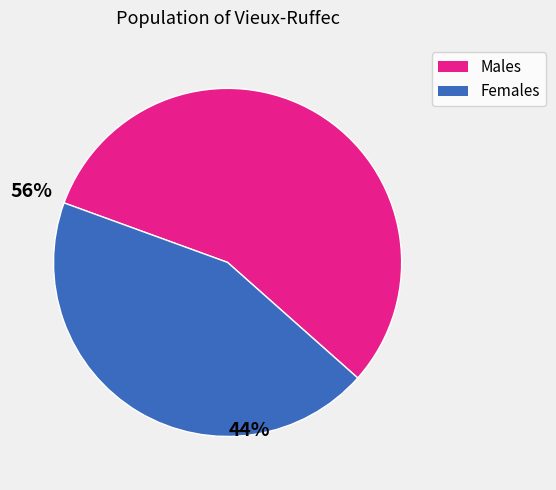

Does any single category account for the majority?

Yes